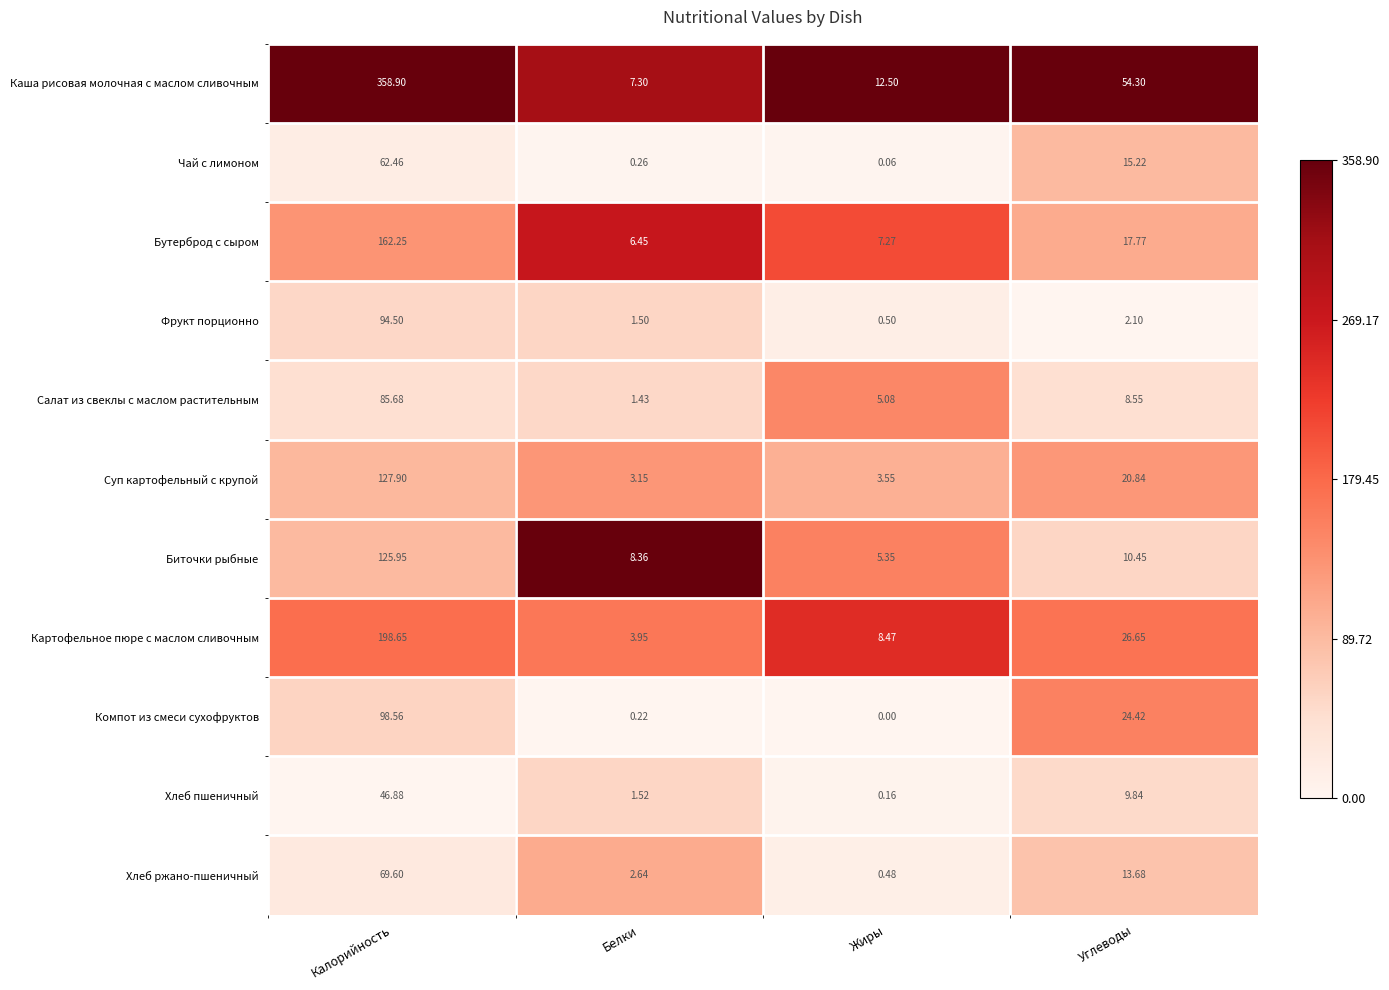

Between Белки and Жиры, which series saw the biggest shift?

Каша рисовая молочная с маслом сливочным